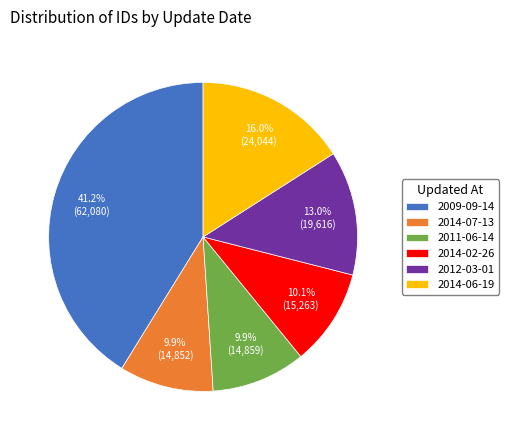

What is the largest slice in the pie chart?

2009-09-14